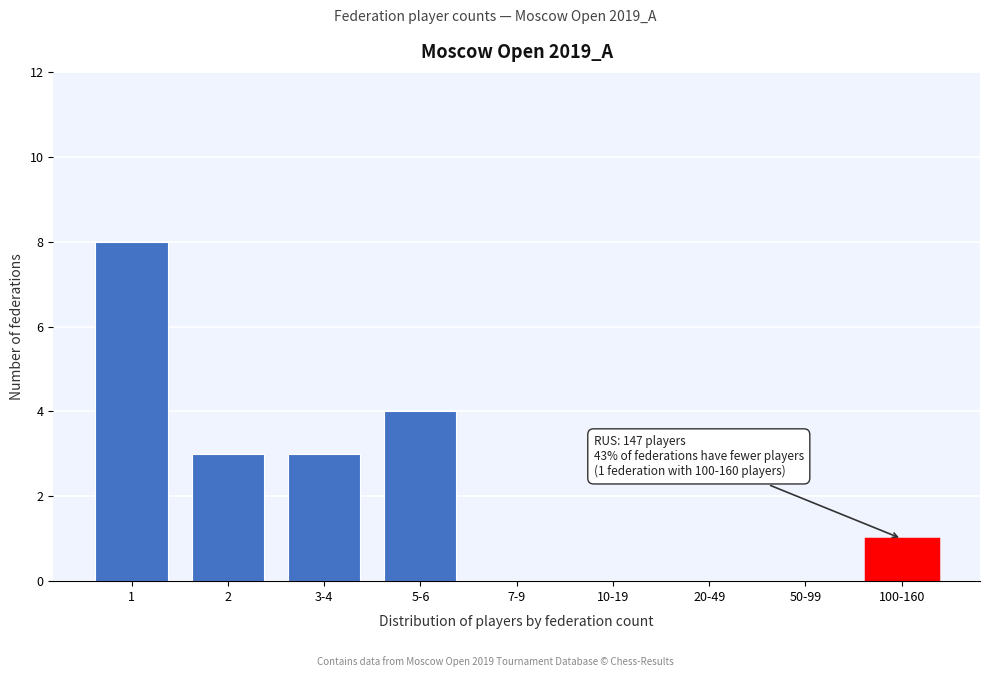

Reading right to left, extract all data points from this chart.

100-160=1	50-99=0	20-49=0	10-19=0	7-9=0	5-6=4	3-4=3	2=3	1=8